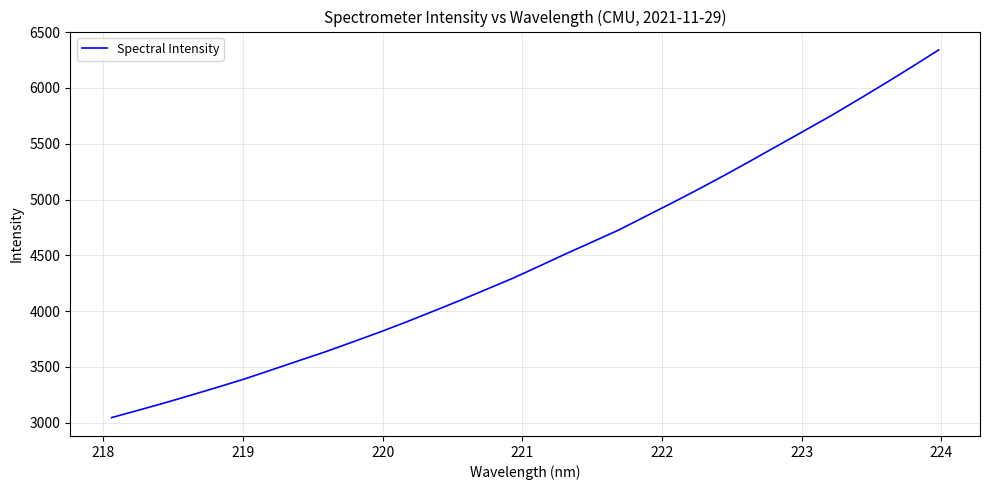

What is the difference between the maximum and minimum values?

3295.3